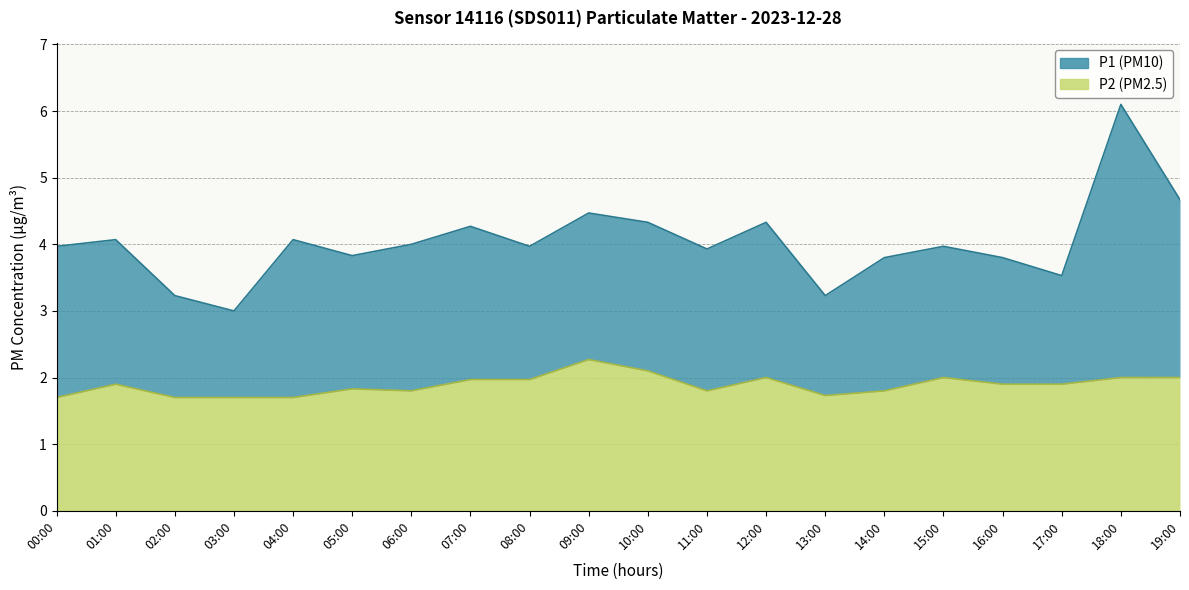

The value of P1 at 14:00 is 3.8. True or false?

True